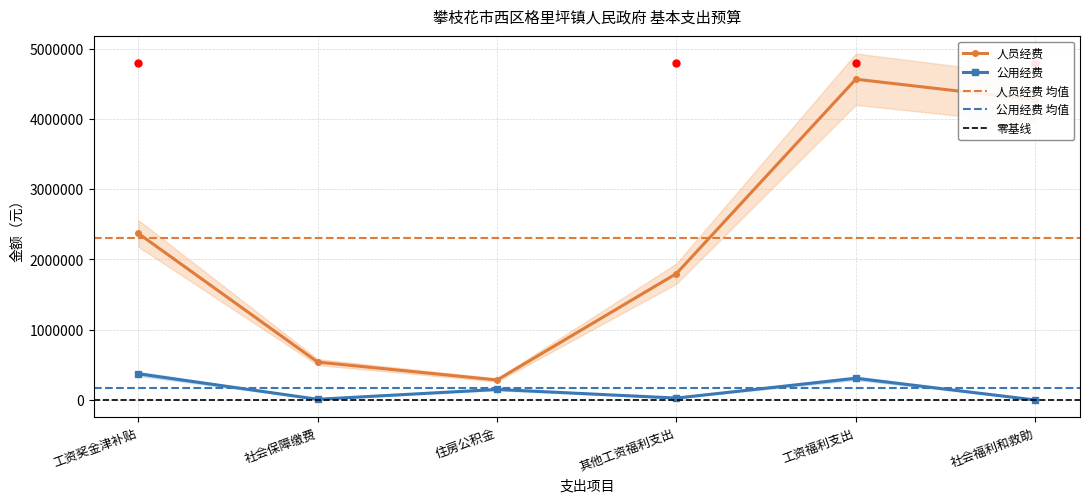

Where does the 人员经费 series first go above 2369900?

工资福利支出